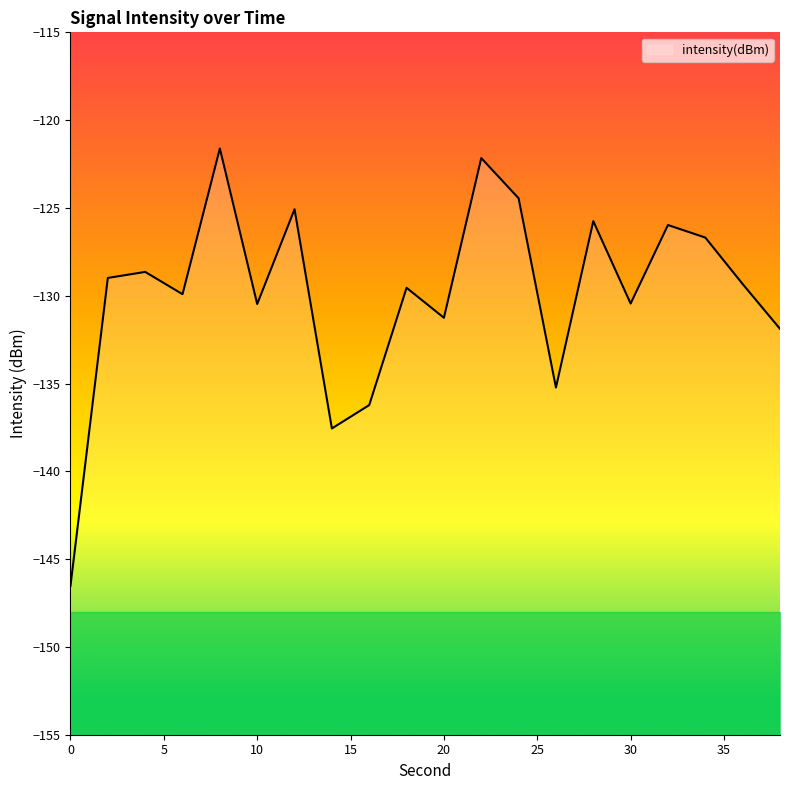

What value does the data have at 22?

-122.2